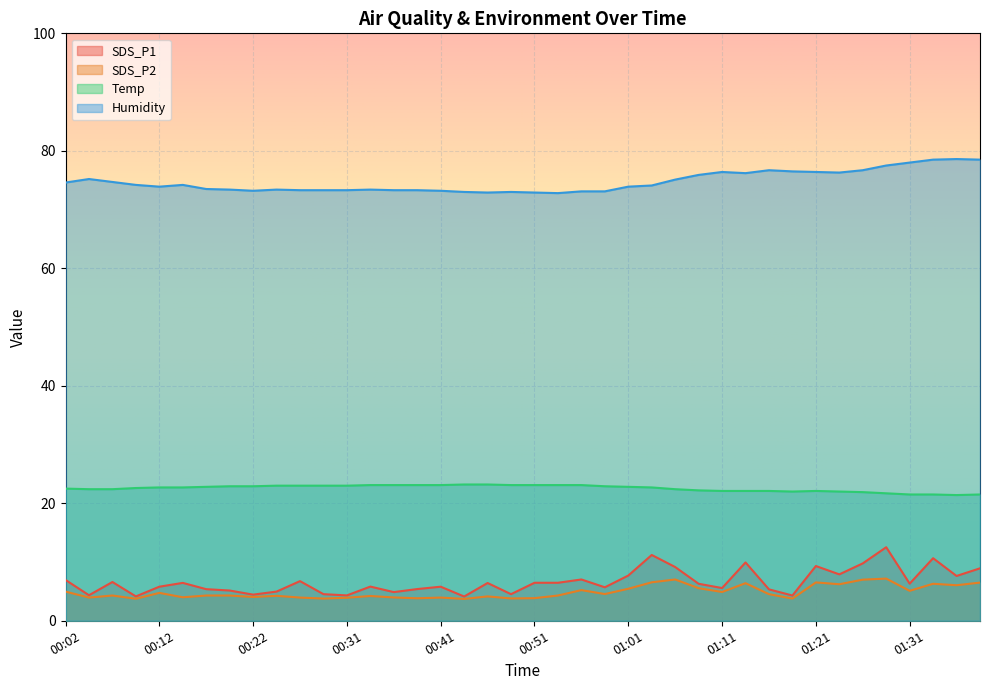

What is the difference between the highest and lowest values at 00:31?

69.4